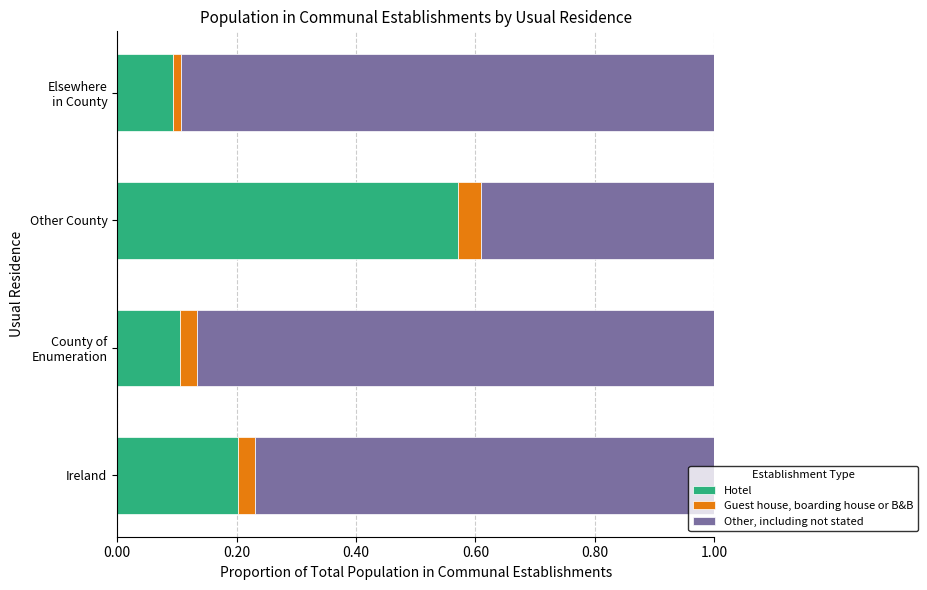

List the labels in order of Hotel value, smallest first.

Elsewhere
in County, County of
Enumeration, Ireland, Other County